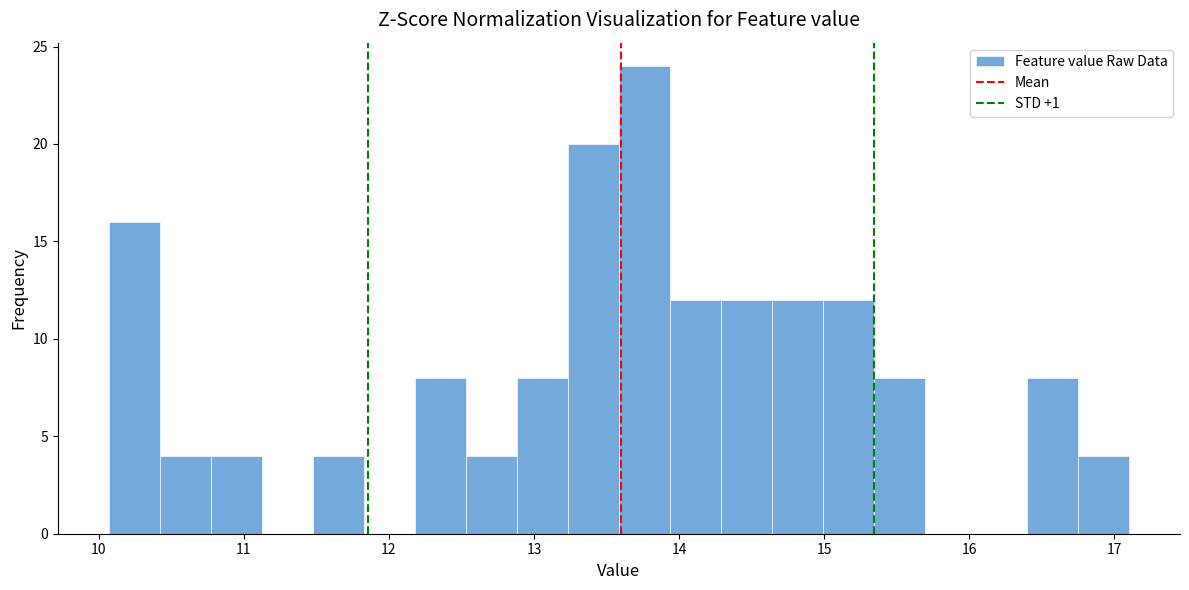

Around what value on the x-axis is the tallest bar? Give the approximate position of its centre, as read against the axis.

13.8